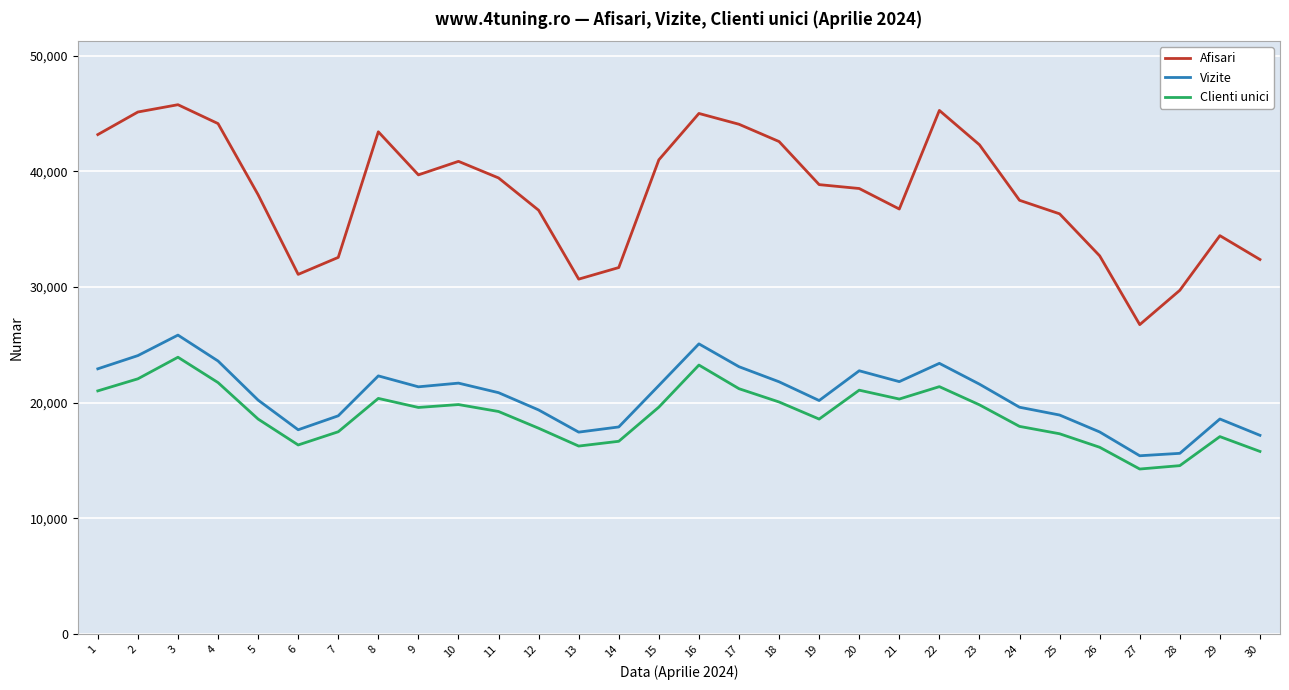

What is the difference between the maximum and second lowest values in the Vizite series?

10221